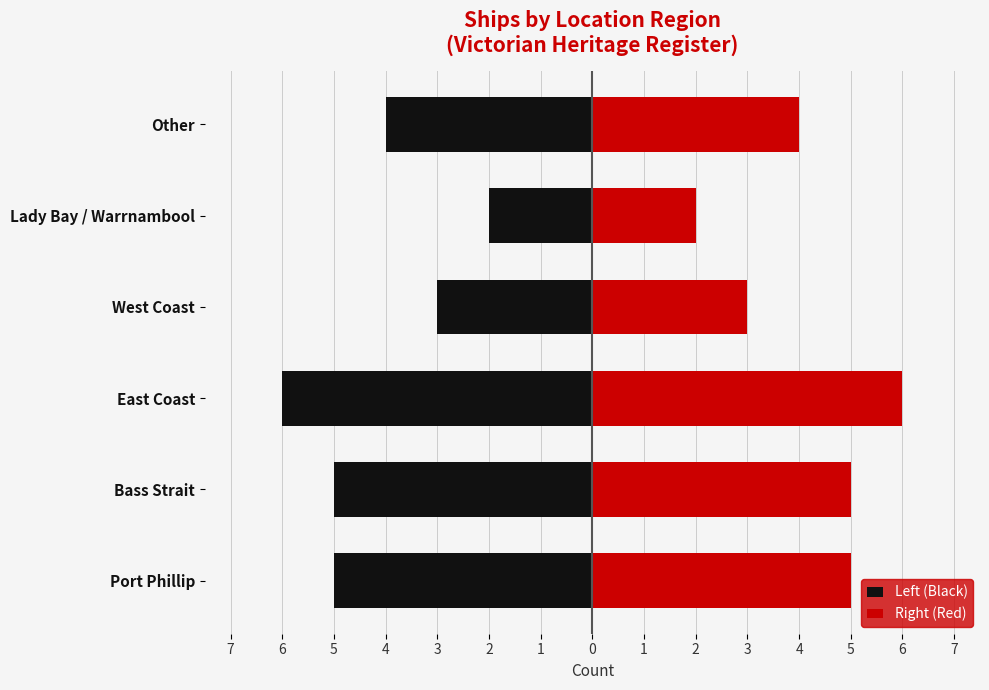

How many data points in Left (Black) are less than -4?

3